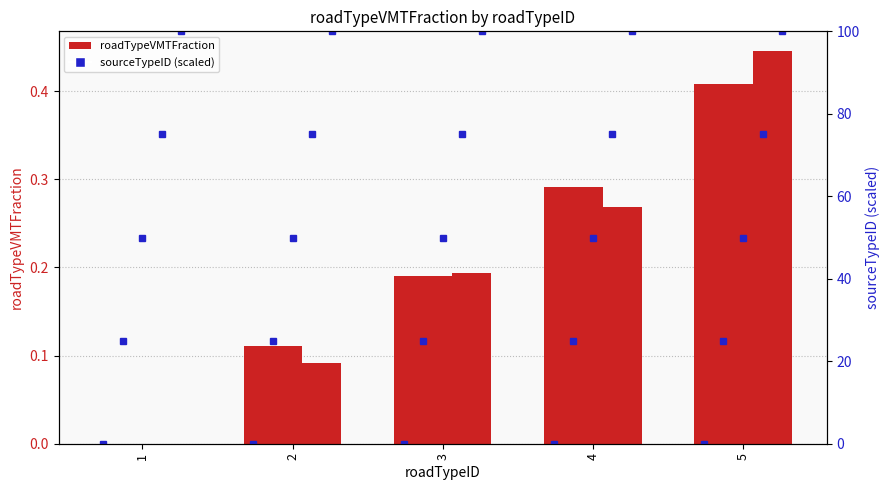

What is the change in value from 1 to 2?

+0.1